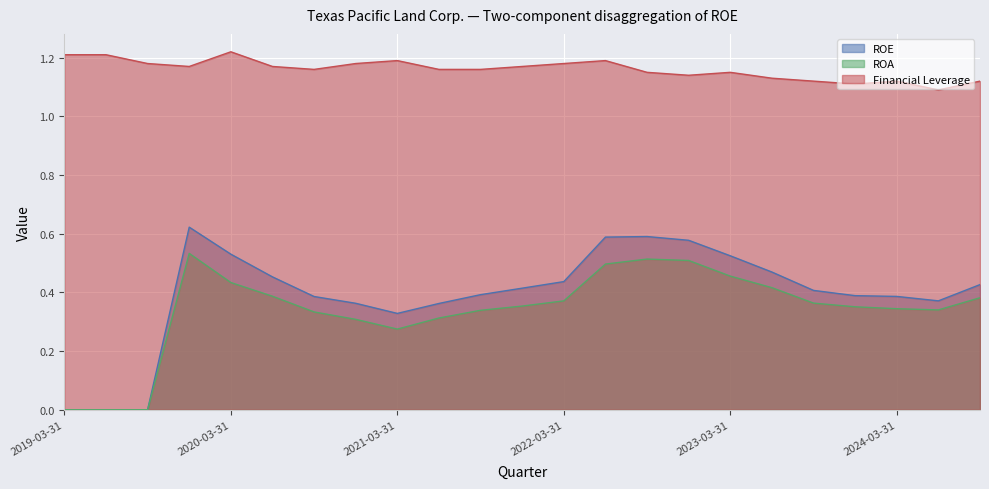

List the labels in order of ROE value, smallest first.

2019-03-31, 2019-06-30, 2019-09-30, 2021-03-31, 2021-06-30, 2020-12-31, 2024-06-30, 2020-09-30, 2024-03-31, 2023-12-31, 2021-09-30, 2023-09-30, 2021-12-31, 2024-09-30, 2022-03-31, 2020-06-30, 2023-06-30, 2023-03-31, 2020-03-31, 2022-12-31, 2022-06-30, 2022-09-30, 2019-12-31